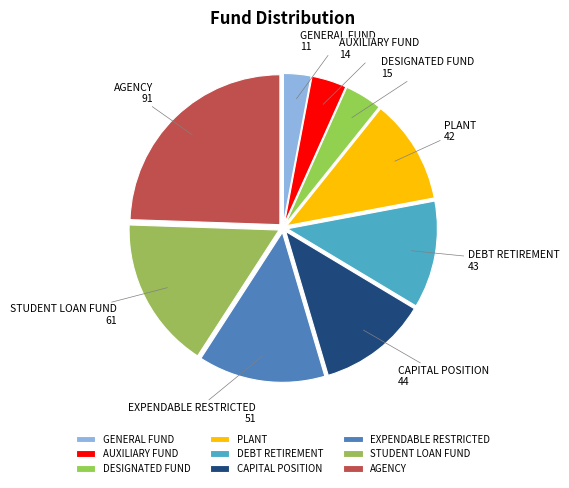

True or false: EXPENDABLE RESTRICTED accounts for 6% of the total.

False